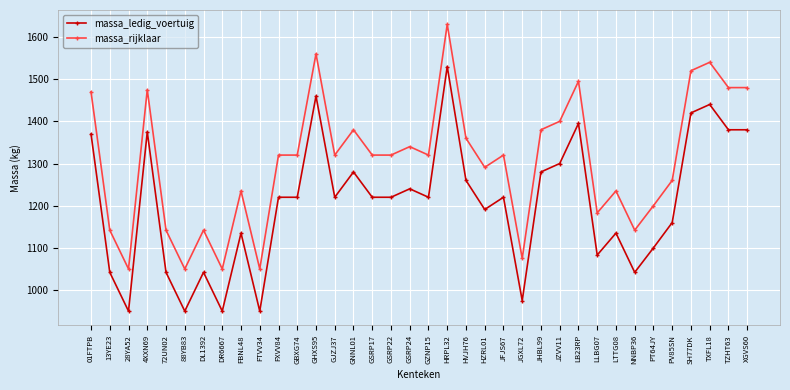

True or false: massa_ledig_voertuig has a value of 1649 at JGXL72.

False